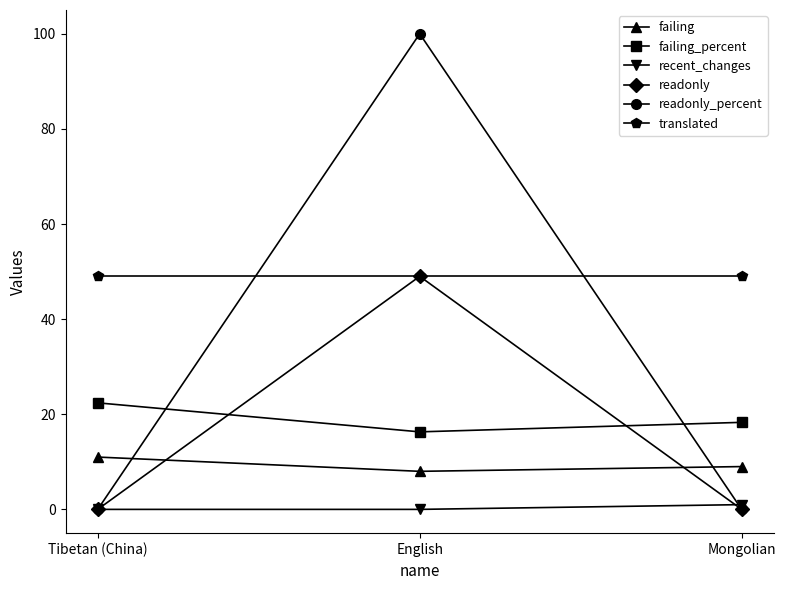

Reading left to right, extract all data points from this chart.

failing: 11.0	8.0	9.0
failing_percent: 22.4	16.3	18.3
recent_changes: 0.0	0.0	1.0
readonly: 0.0	49.0	0.0
readonly_percent: 0.0	100.0	0.0
translated: 49.0	49.0	49.0